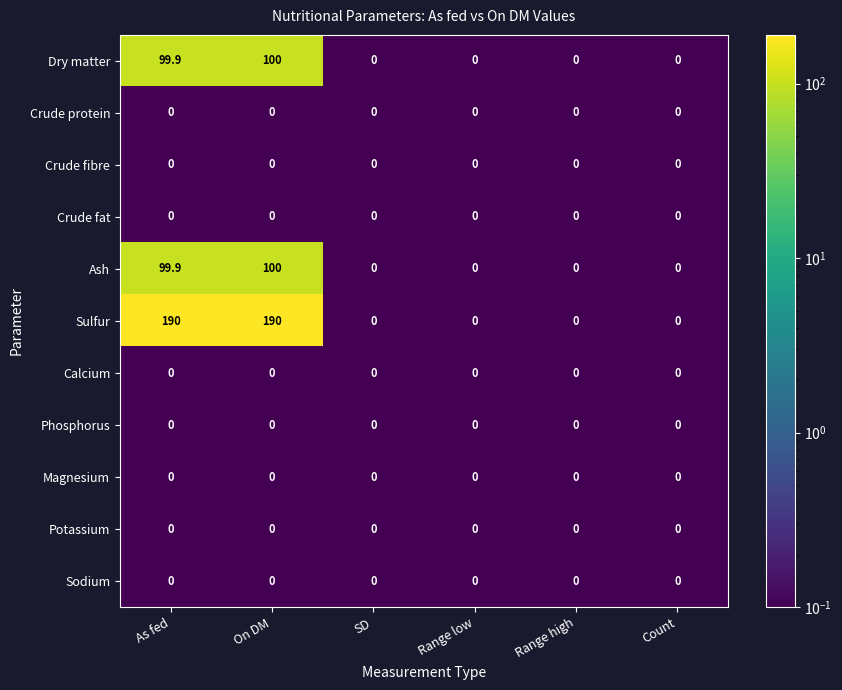

What is the sum of all Dry matter values?

199.9